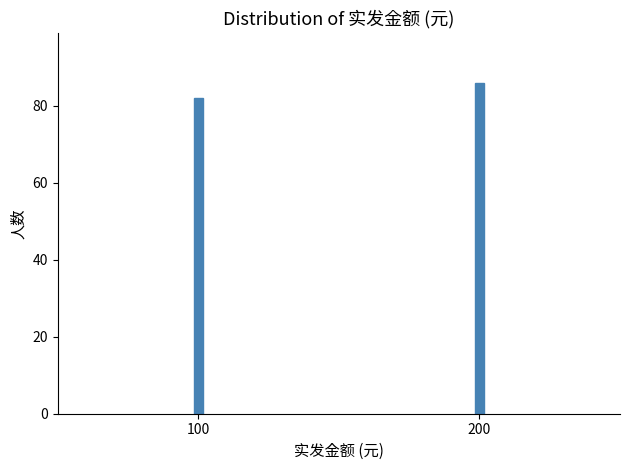

Reading left to right, what are all the values shown in this chart?

82	86